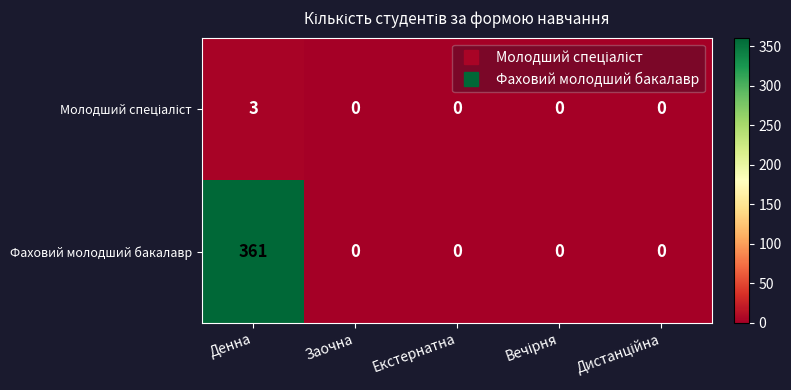

How many data points in Фаховий молодший бакалавр are above 0?

1